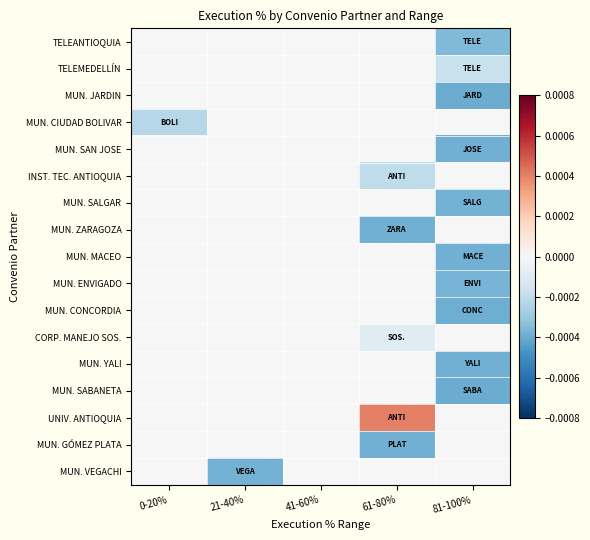

Count the number of categories in the chart.

5